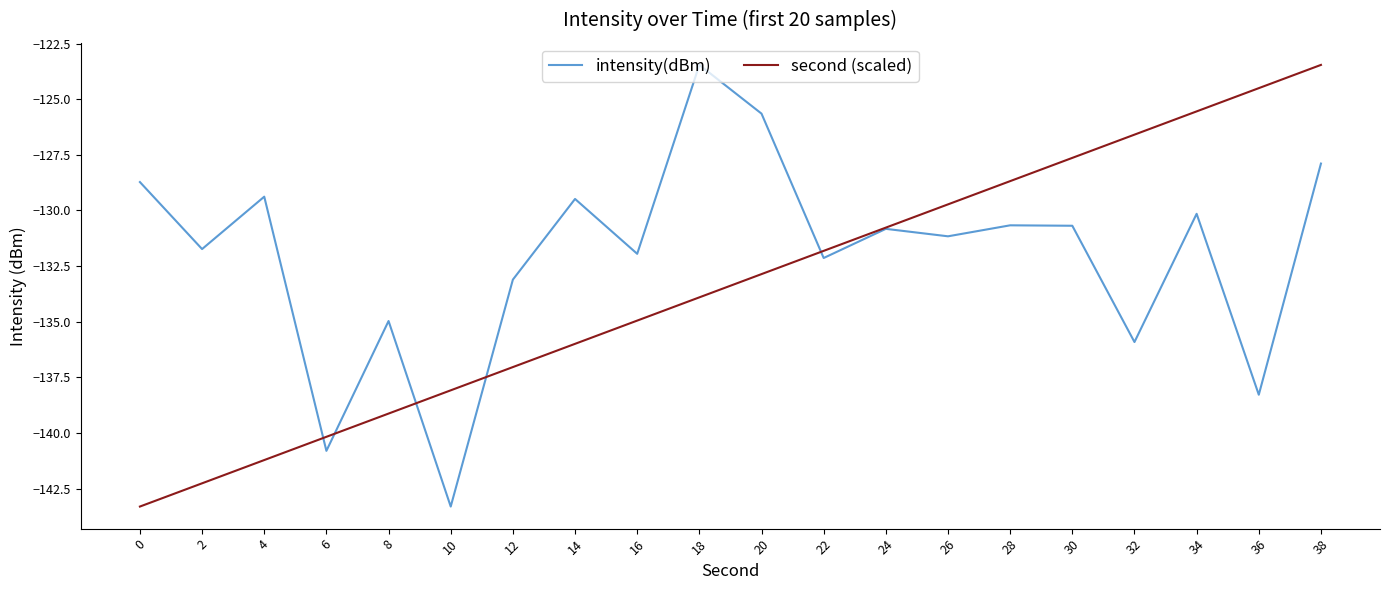

How many distinct data groups are displayed?

2